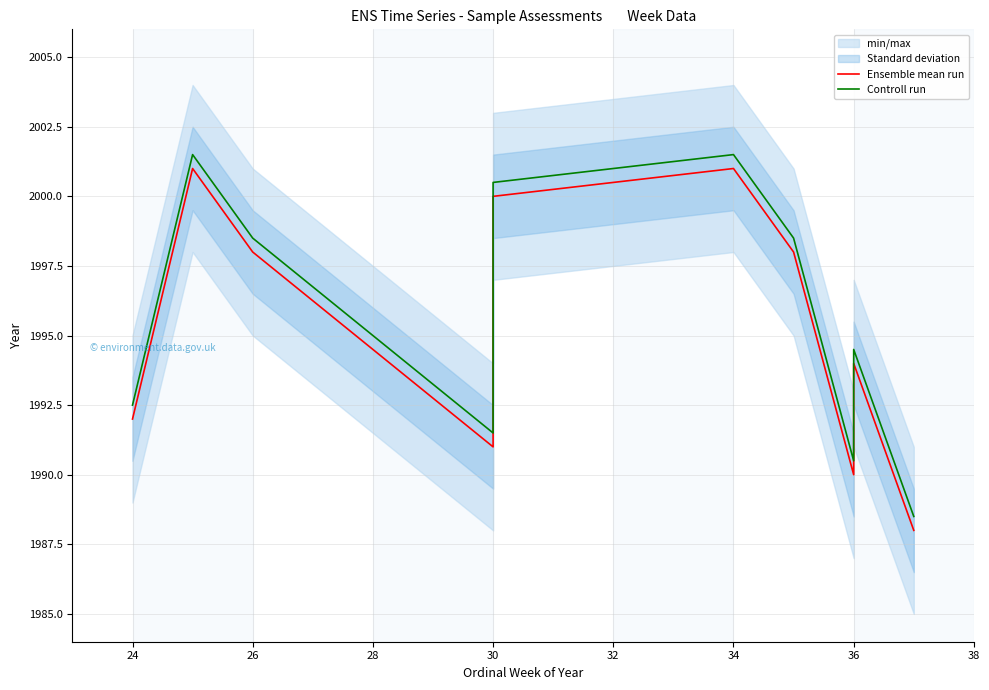

True or false: Controll run has a value of 3497.7 at 36.

False